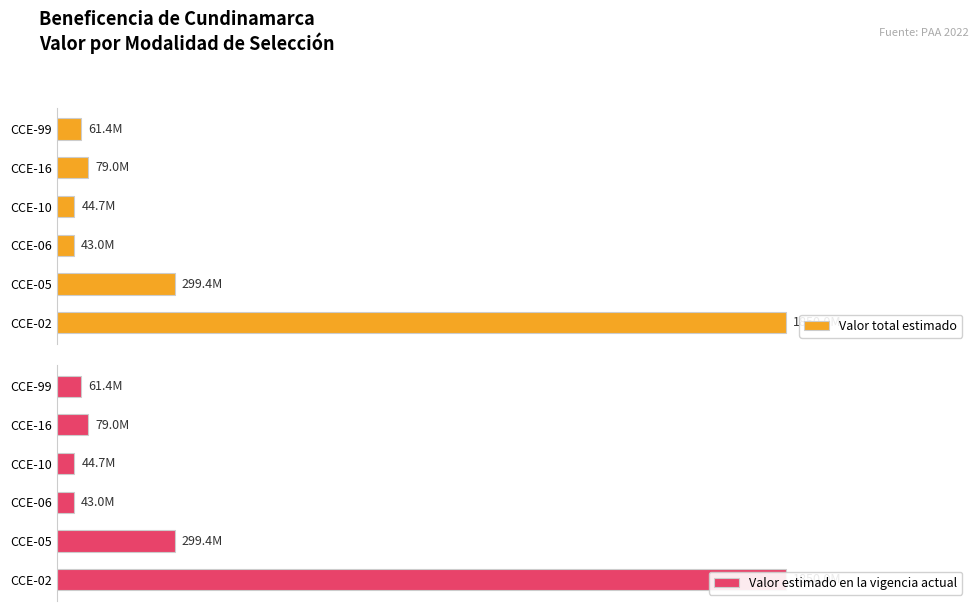

What is the value of the Valor total estimado bar at the 1st from the left?

1850000000